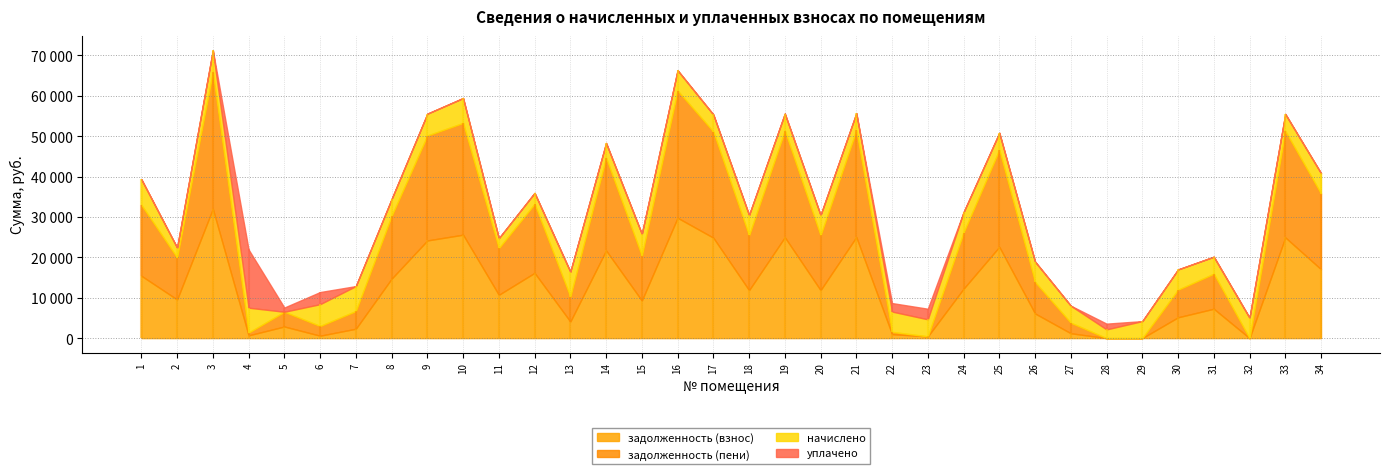

How many categories are shown in the chart?

34